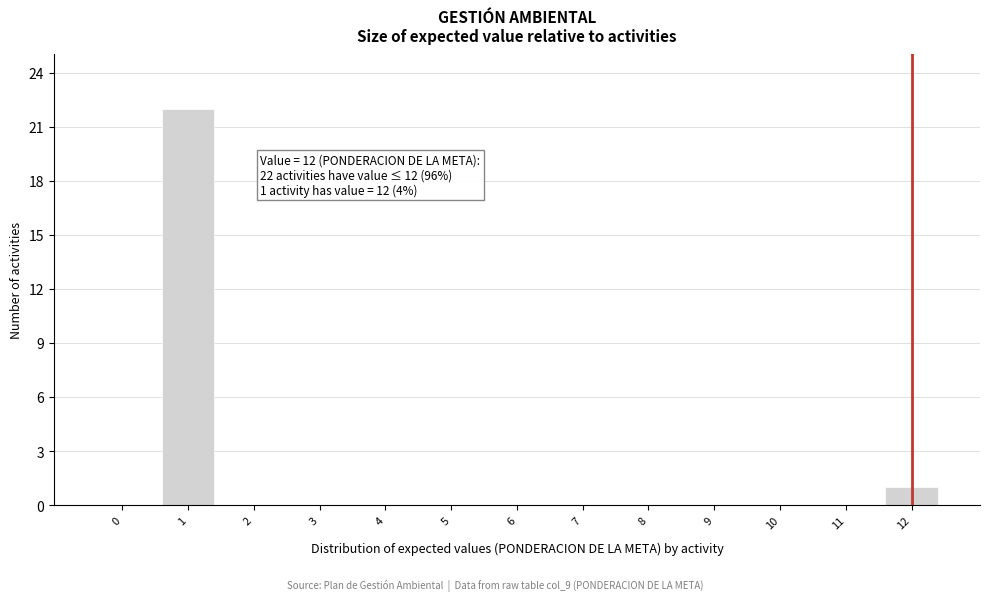

Reading left to right, transcribe all the data shown in this chart.

0=0	1=22	2=0	3=0	4=0	5=0	6=0	7=0	8=0	9=0	10=0	11=0	12=1